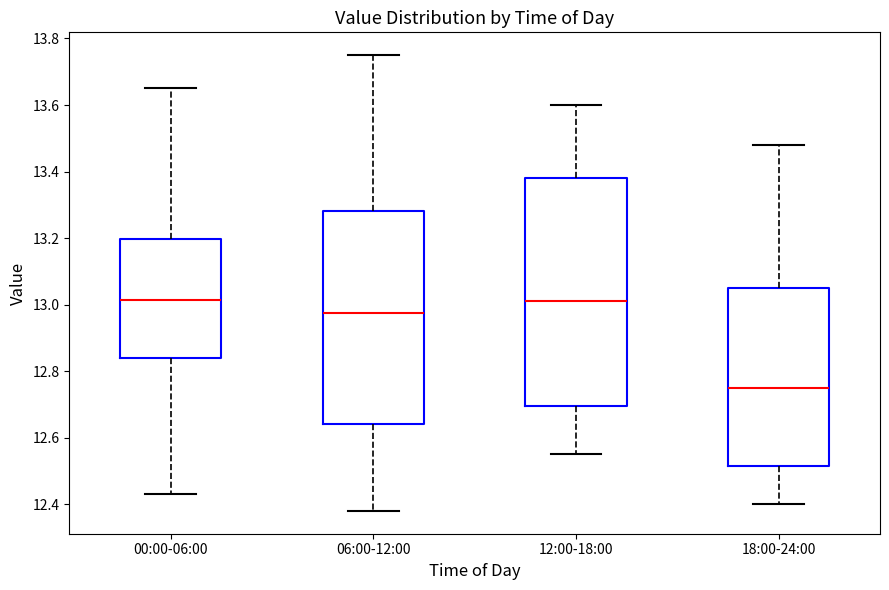

Where does the upper whisker of the box for 00:00-06:00 end on the y-axis? The values are not printed on the chart, so give them approximately, as read against the axis.

13.66